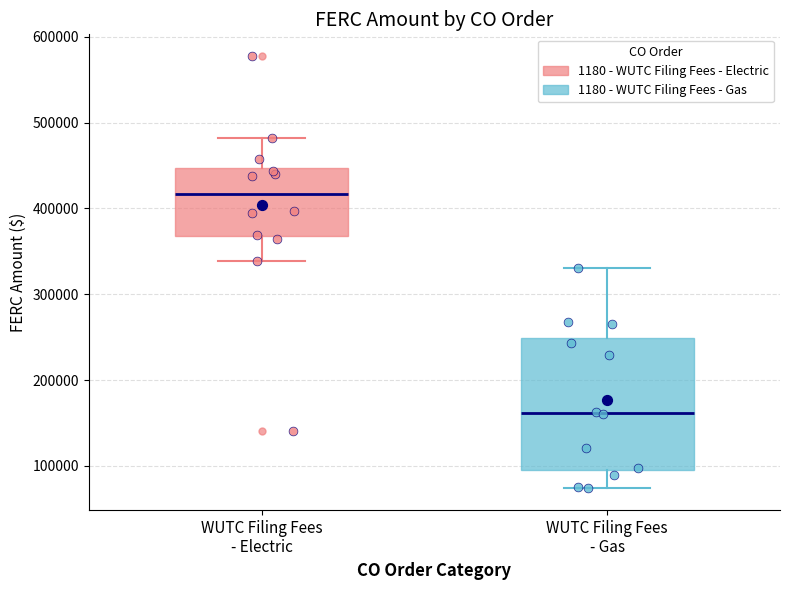

Comparing the boxes themselves (not the whiskers), which one is the tallest?

WUTC Filing Fees - Gas